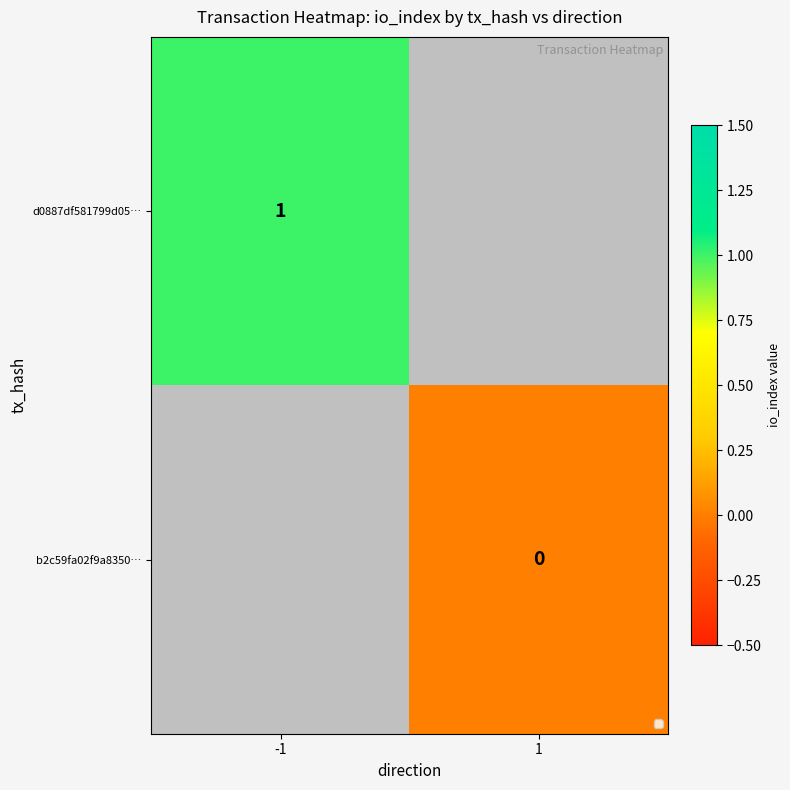

The d0887df581799d05… series shows 1 at -1. True or false?

True